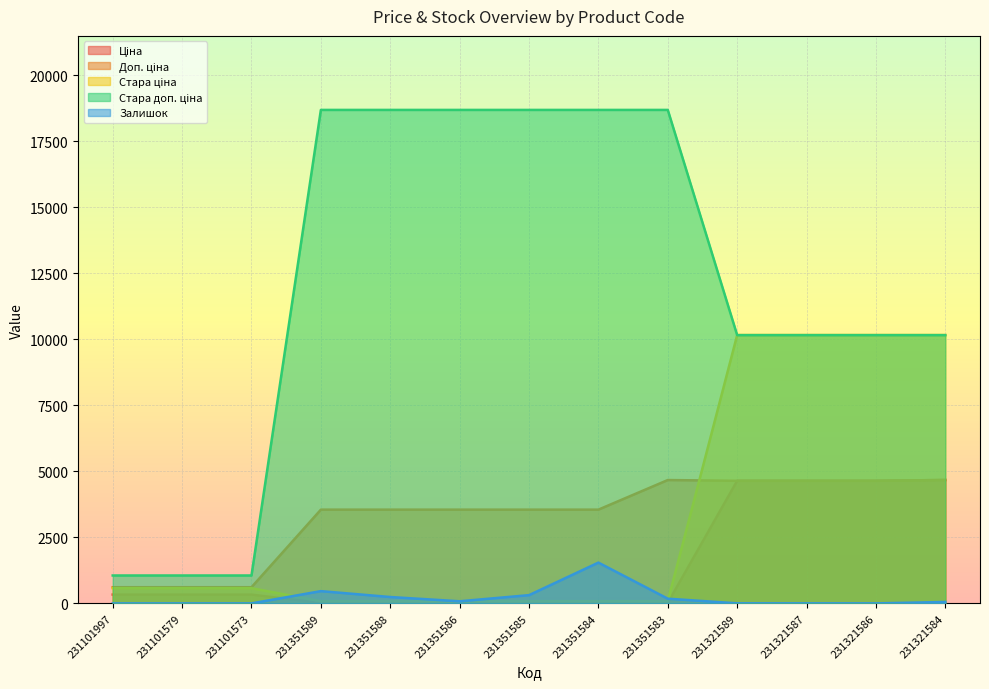

What position from the left is 231321584?

13